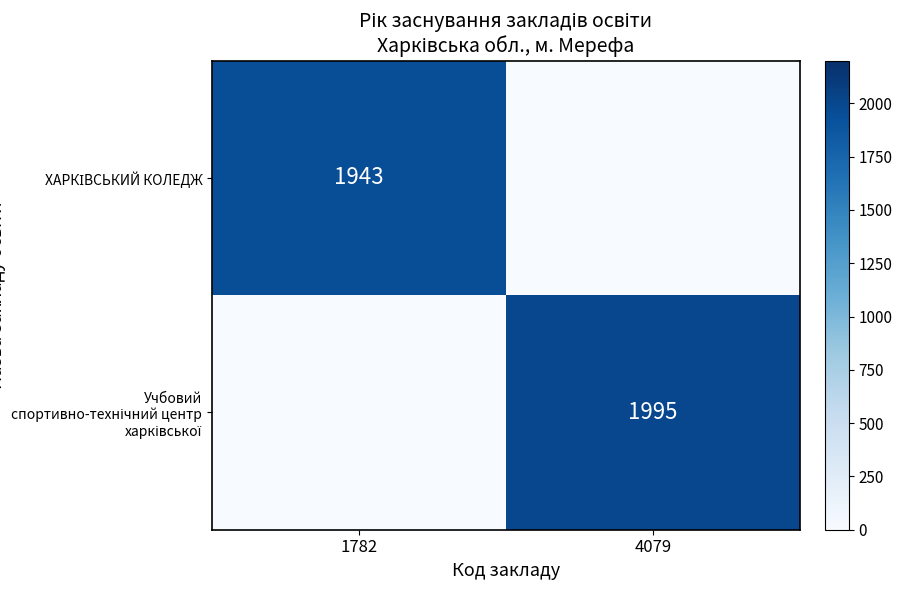

At how many categories does at least one series exceed 1507?

2